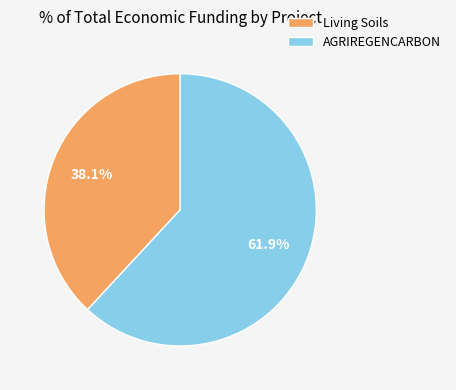

Is the sum of Living Soils and AGRIREGENCARBON greater than half?

Yes